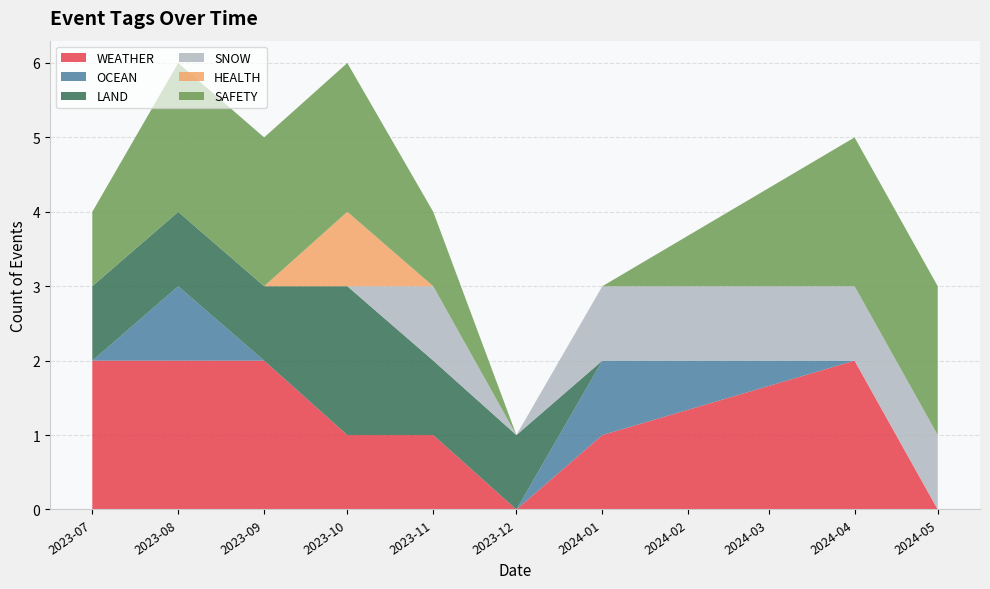

Reading left to right, what are all the values shown in this chart?

WEATHER: 2	2	2	1	1	0	1	2	0
OCEAN: 0	1	0	0	0	0	1	0	0
LAND: 1	1	1	2	1	1	0	0	0
SNOW: 0	0	0	0	1	0	1	1	1
HEALTH: 0	0	0	1	0	0	0	0	0
SAFETY: 1	2	2	2	1	0	0	2	2